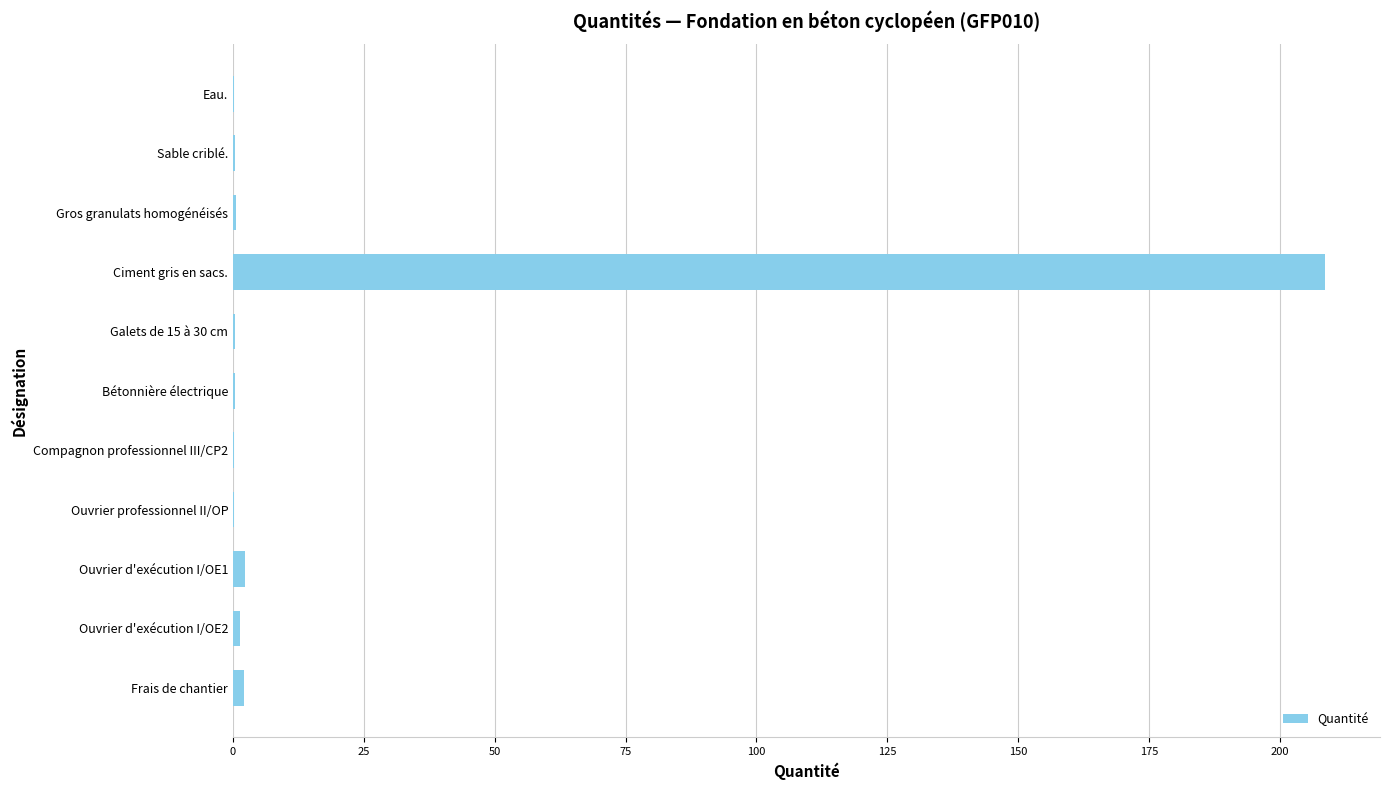

What is the greatest value displayed?

208.7